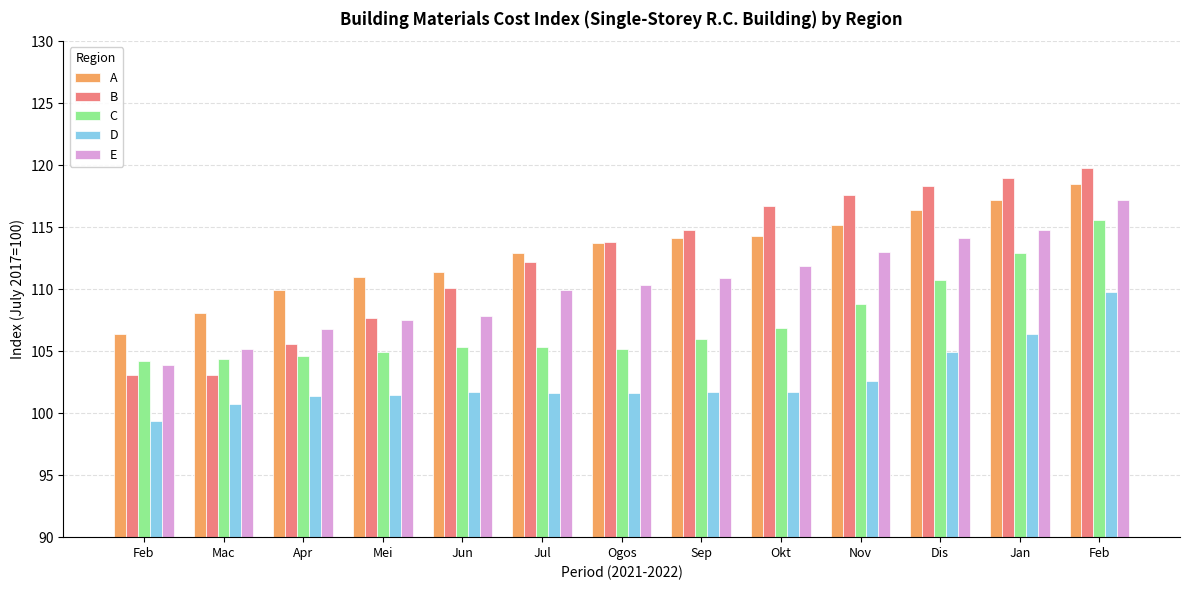

How many groups of bars are there?

13